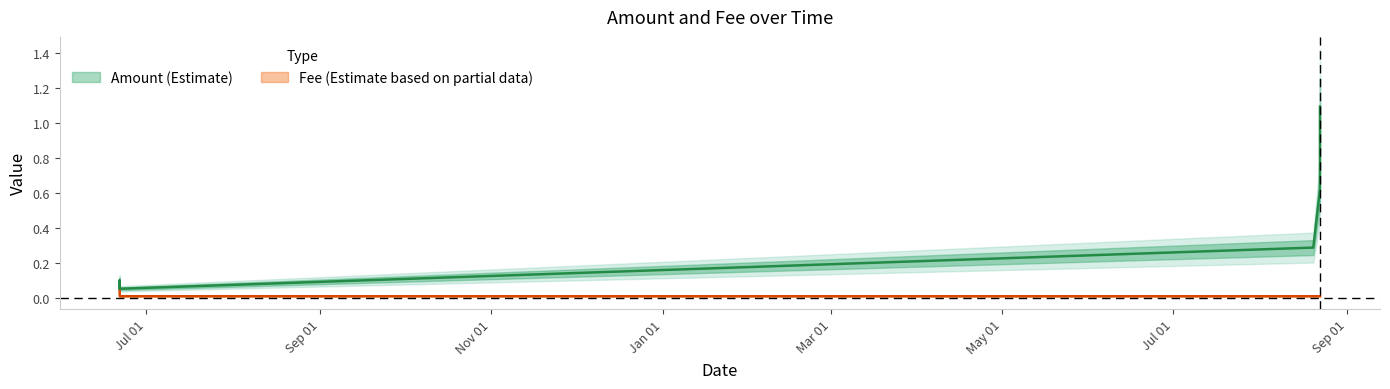

True or false: Amount and Fee cross at least once.

False